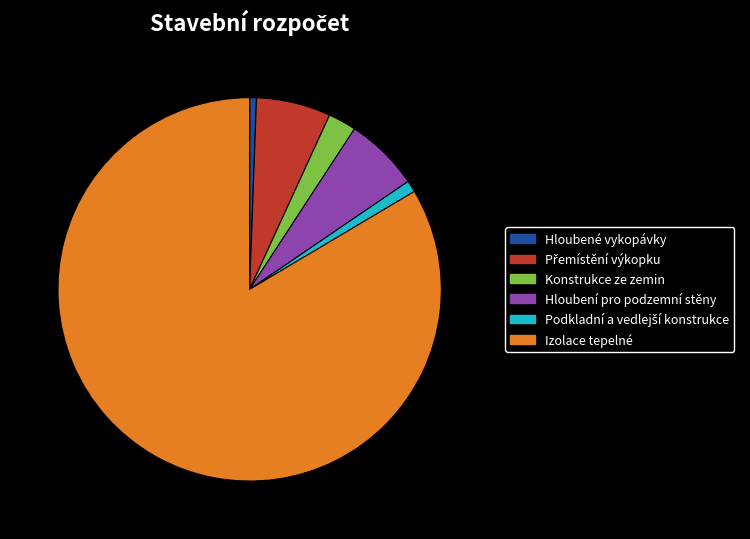

Is there any slice that represents more than half of the pie?

Yes